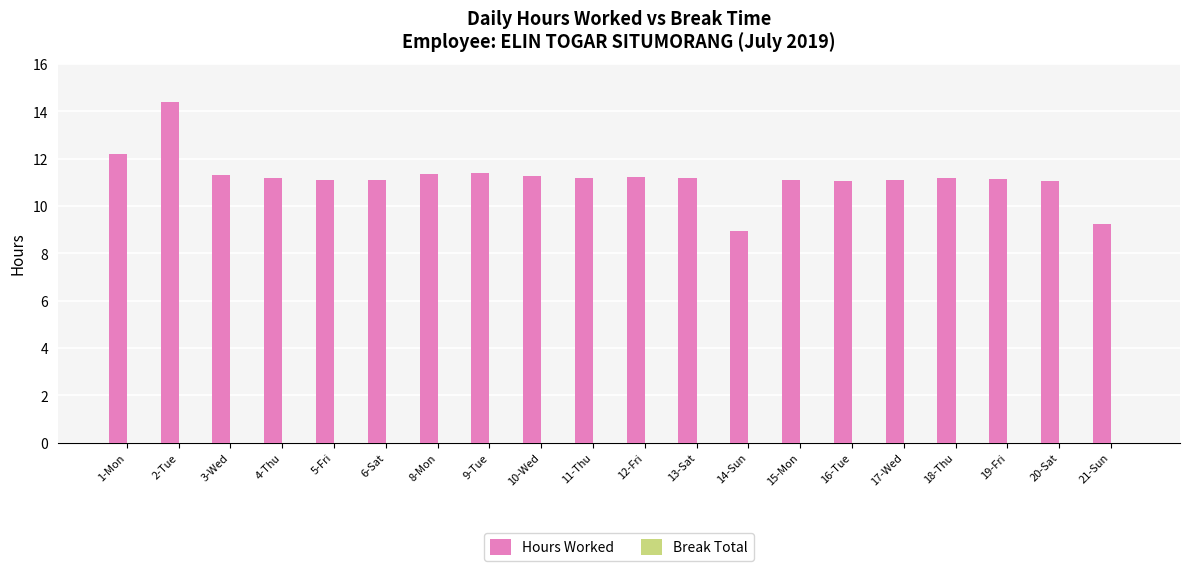

Which category has the highest value across all series?

2-Tue